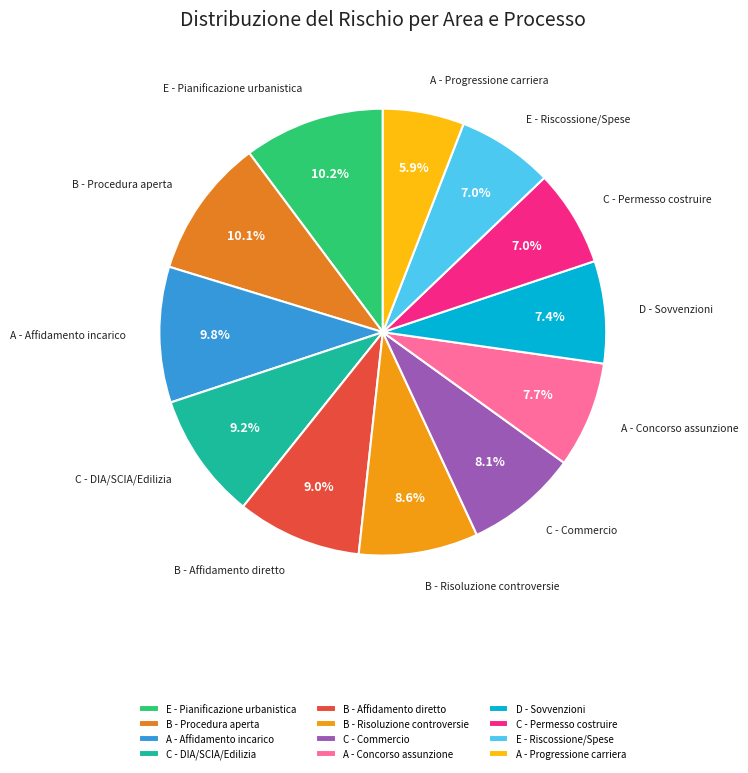

Between B - Procedura aperta and D - Sovvenzioni, which is larger?

B - Procedura aperta